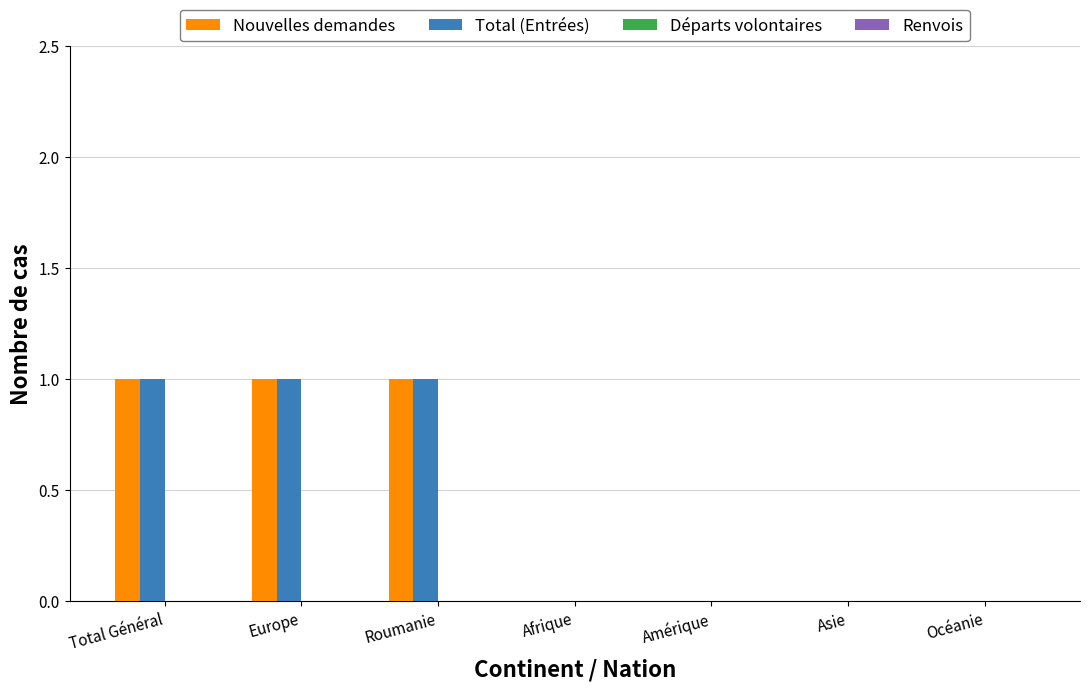

Reading left to right, transcribe all the data shown in this chart.

Nouvelles demandes: Total Général=1	Europe=1	Roumanie=1	Afrique=0	Amérique=0	Asie=0	Océanie=0
Total (Entrées): Total Général=1	Europe=1	Roumanie=1	Afrique=0	Amérique=0	Asie=0	Océanie=0